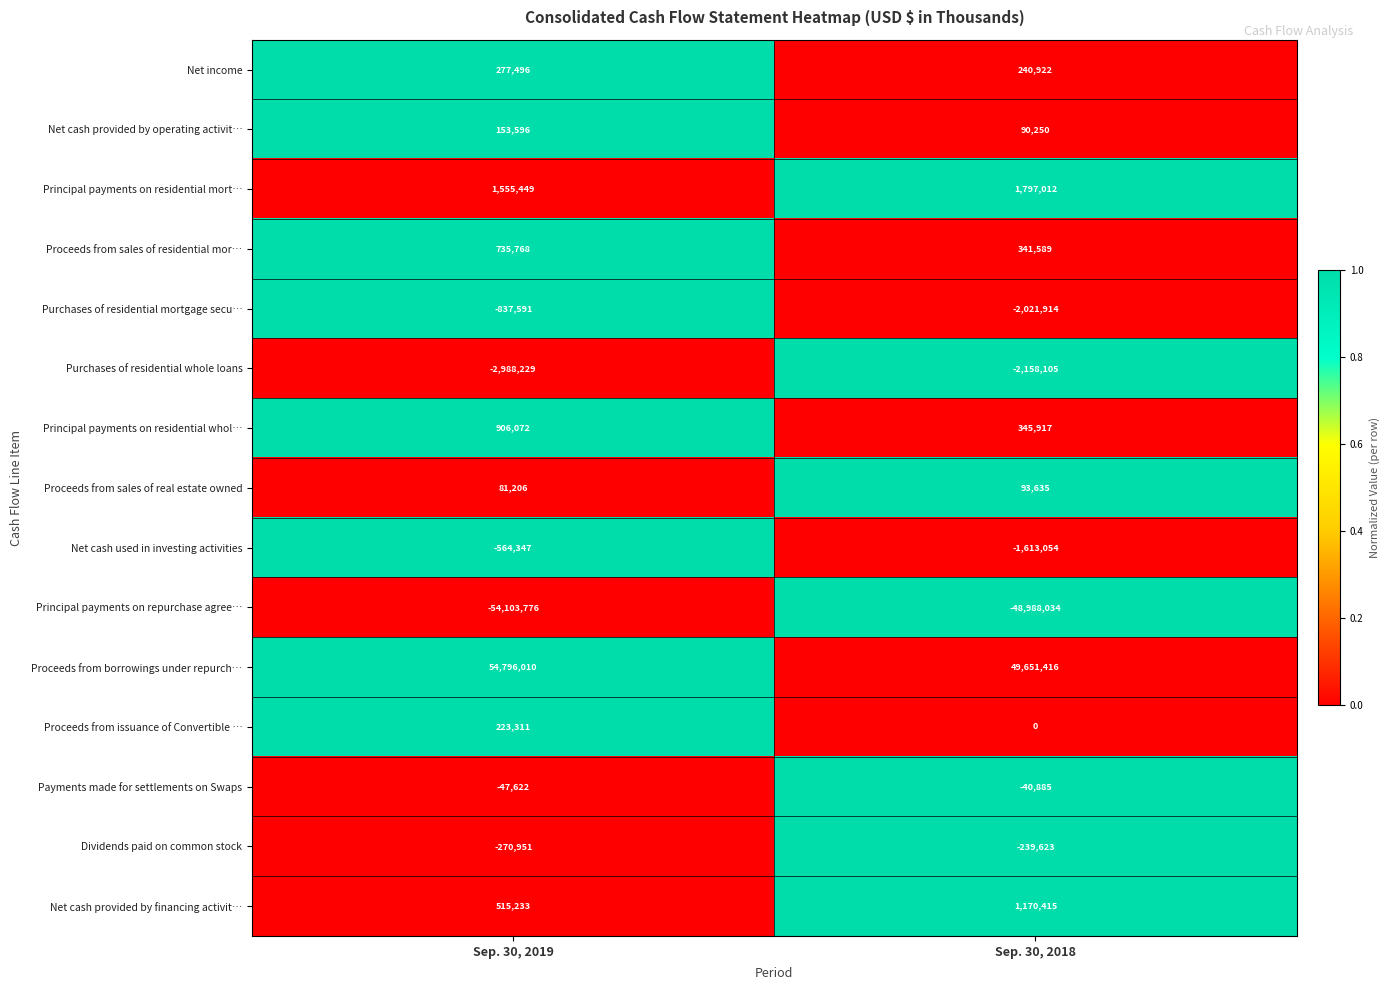

Which series has the largest range (max minus min)?

Proceeds from borrowings under repurch…